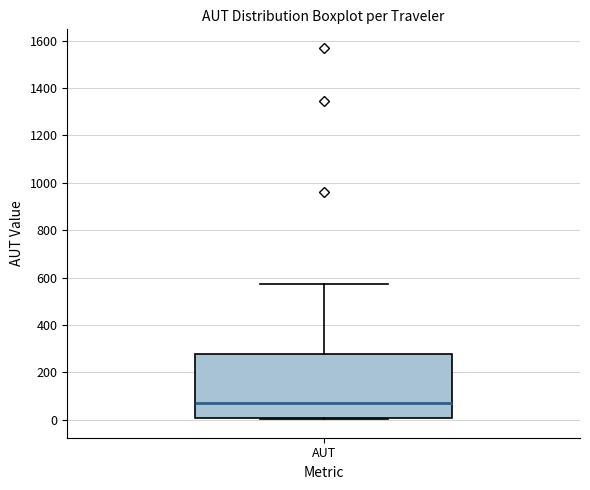

Where is the lower edge of the box for AUT on the y-axis? The values are not printed on the chart, so give them approximately, as read against the axis.

0